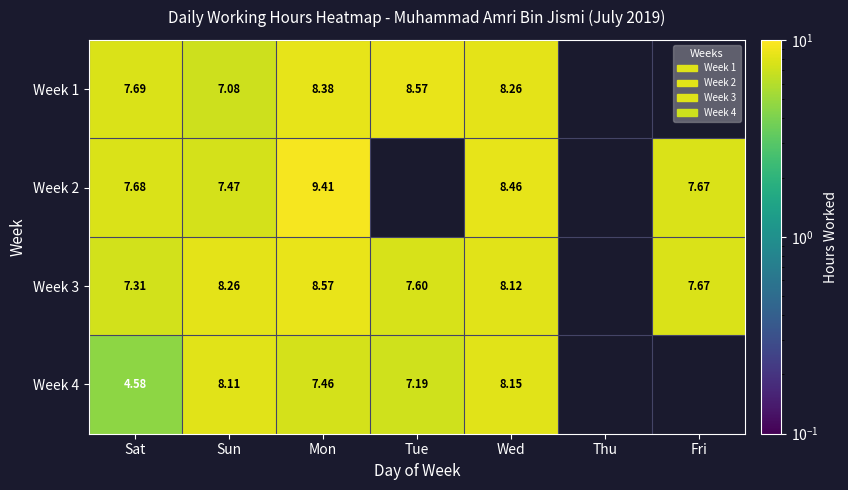

Is the value of Week 3 at Sat greater than the value of Week 4 at Tue?

Yes